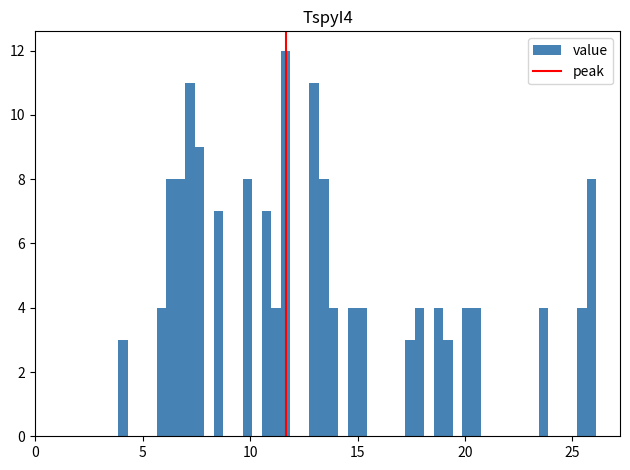

Read against the x-axis, roughly where is the centre of the tallest bar?

11.5